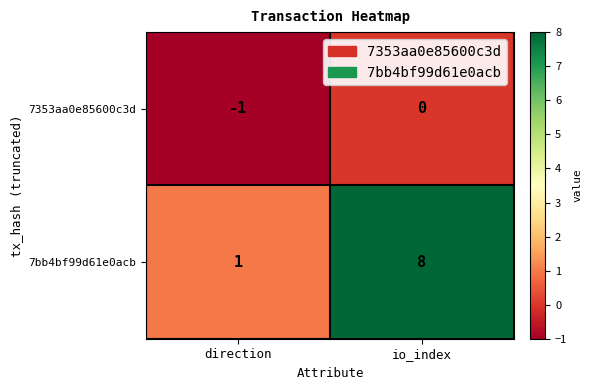

What is the sum of all 7bb4bf99d61e0acb values?

9